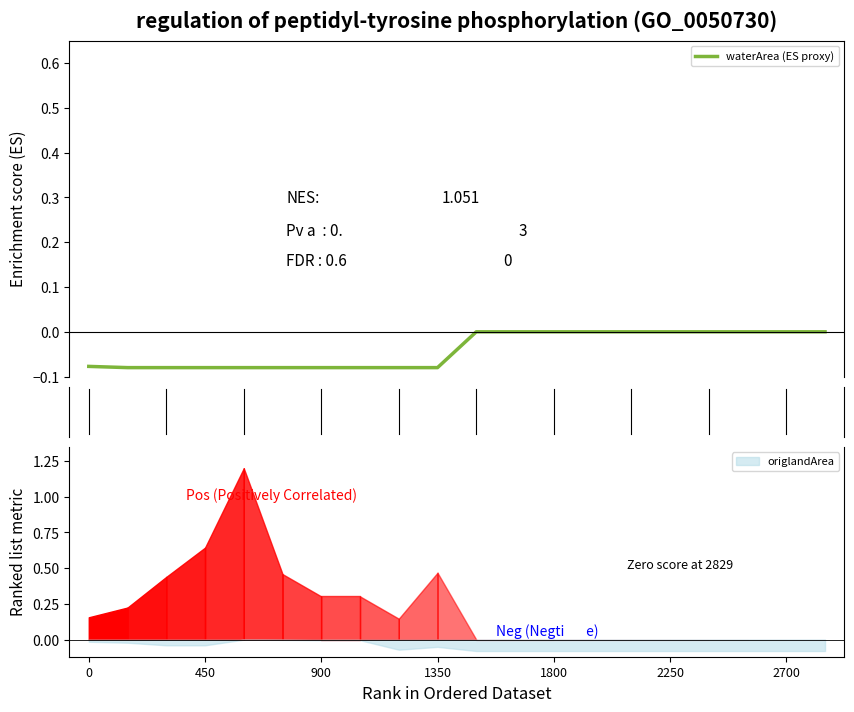

Reading left to right, what are all the values shown in this chart?

-0.1	-0.1	-0.1	-0.1	-0.1	-0.1	-0.1	-0.1	-0.1	-0.1	0.0	0.0	0.0	0.0	0.0	0.0	0.0	0.0	0.0	0.0